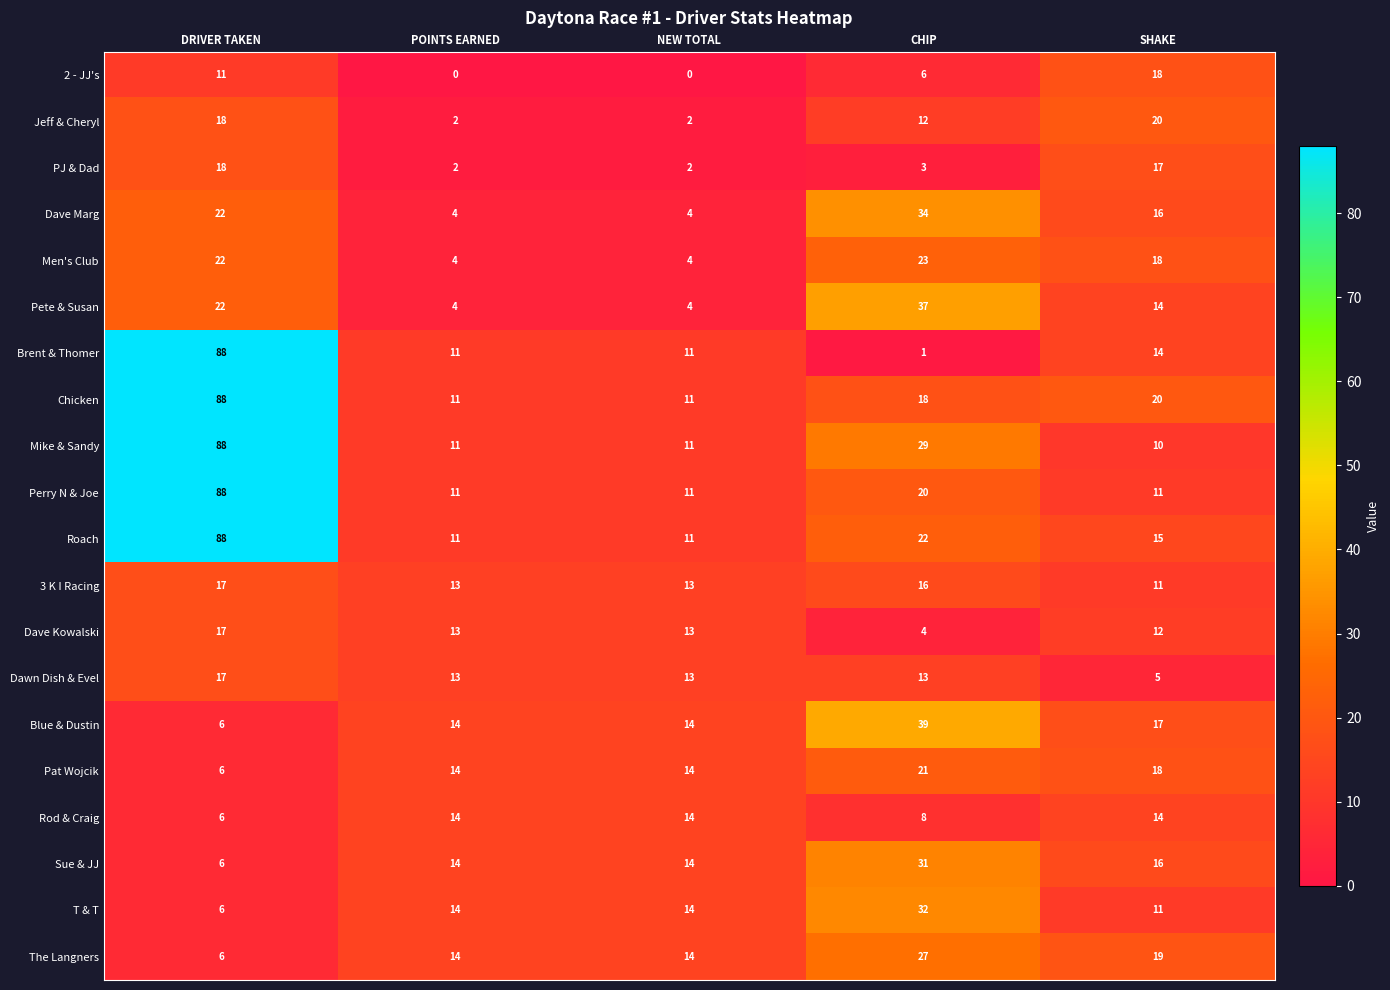

True or false: T & T has a value of 14 at NEW TOTAL.

True